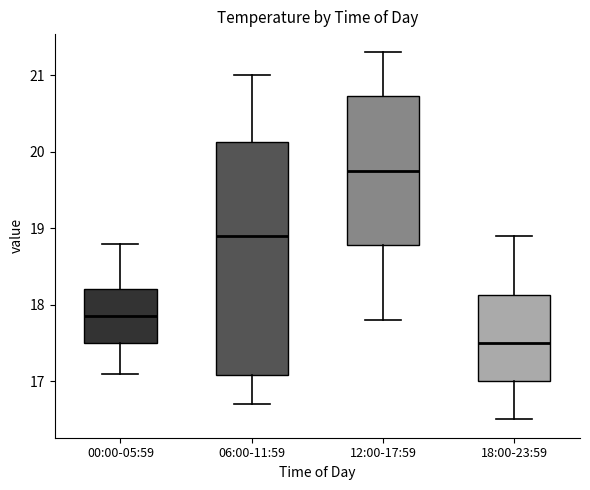

Reading left to right, read every box against the y-axis: the position of its median line, the range the box covers, and the ends of its whiskers. The values are not printed on the chart, so give them approximately, as read against the axis.

00:00-05:59: median 17.9, box 17.5 to 18.2, whiskers 17.1 to 18.8
06:00-11:59: median 18.9, box 17.1 to 20.1, whiskers 16.7 to 21.0
12:00-17:59: median 19.8, box 18.8 to 20.7, whiskers 17.8 to 21.3
18:00-23:59: median 17.5, box 17.0 to 18.1, whiskers 16.5 to 18.9